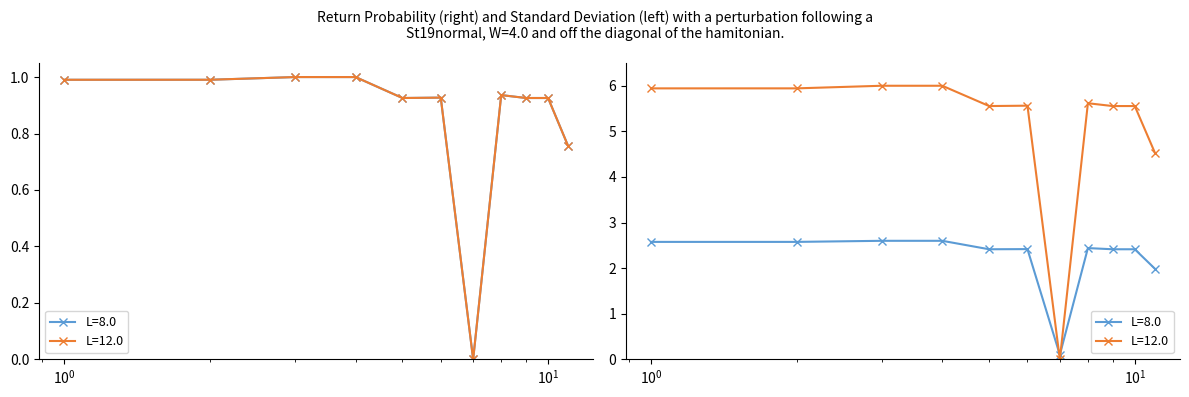

Where is the first local maximum for L=12.0?

3